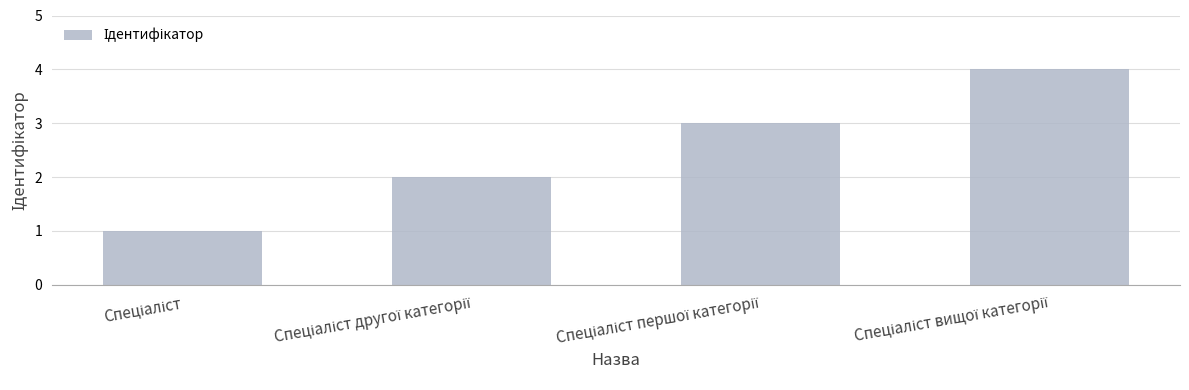

How many values are below 3?

2